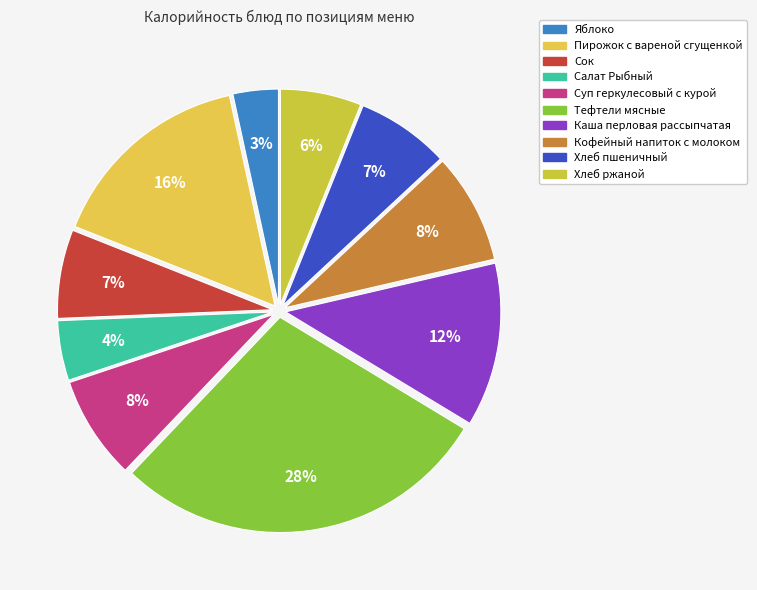

Count the number of slices in the pie.

10